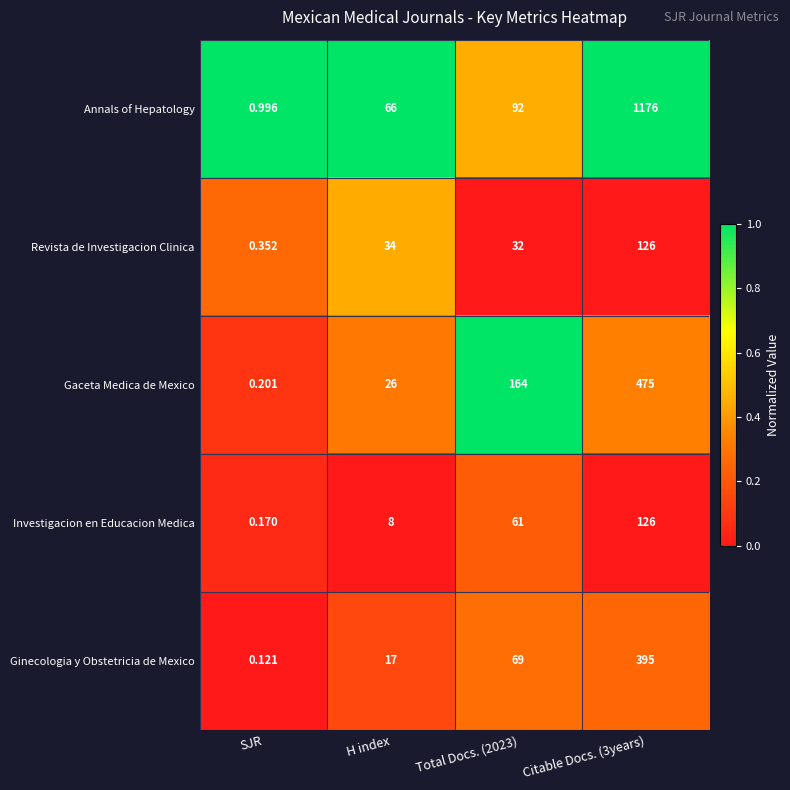

What is the spread (max minus min) of values at Citable Docs. (3years)?

1050.0